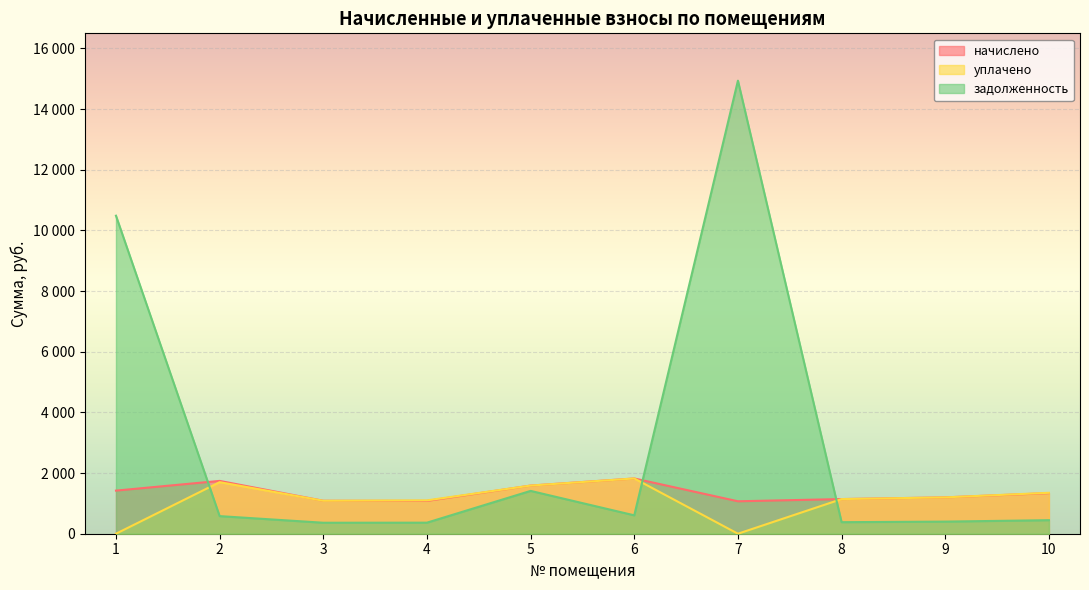

What is the sum of all задолженность values?

29977.7